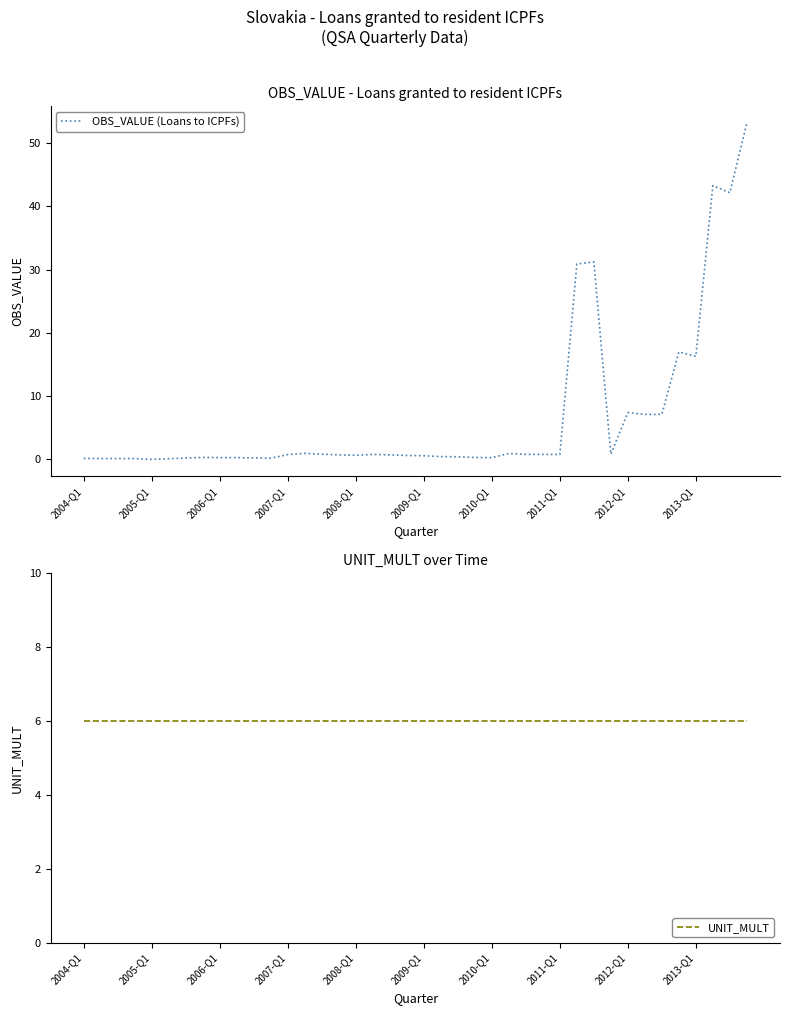

The value of UNIT_MULT at 2009-Q1 is 2.2. True or false?

False